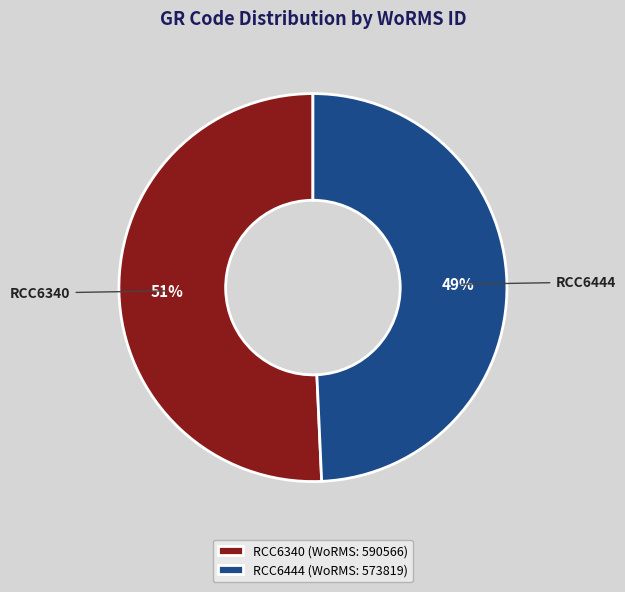

Does RCC6340 account for over 50% of the chart?

Yes